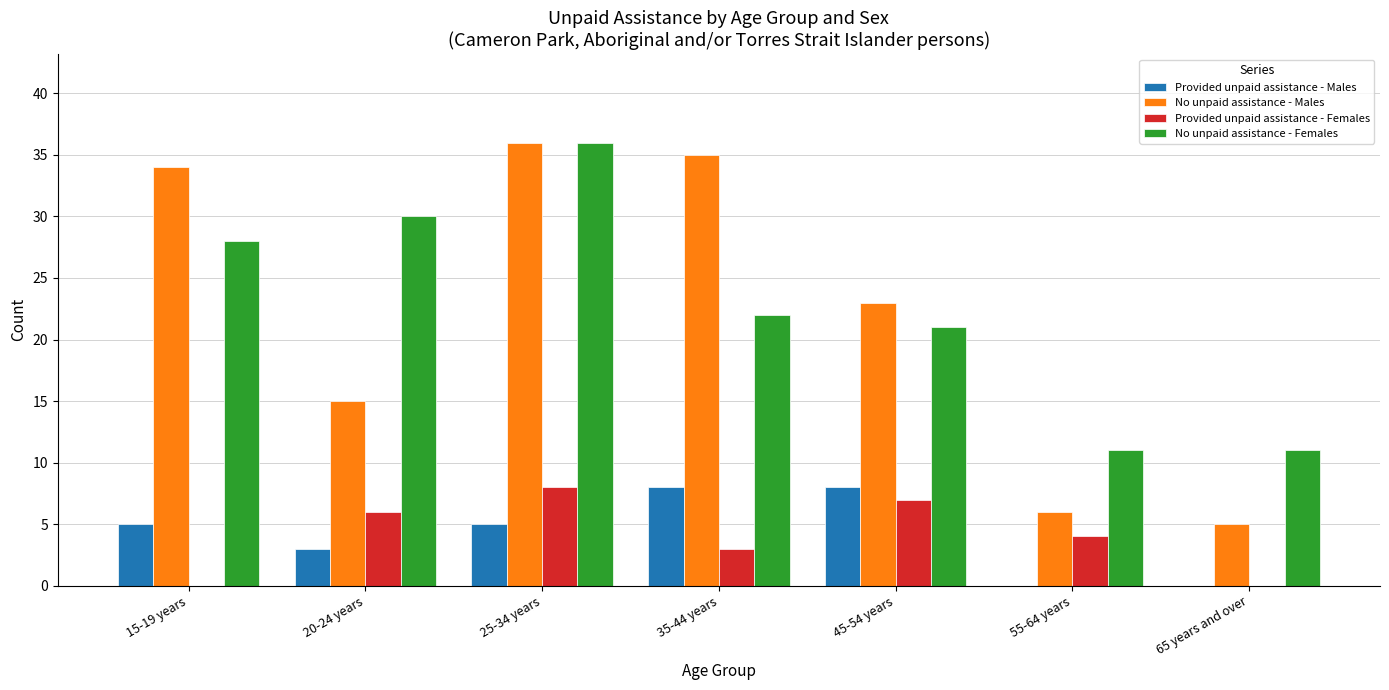

What is the sum of the No unpaid assistance - Males values at 65 years and over and 35-44 years?

40